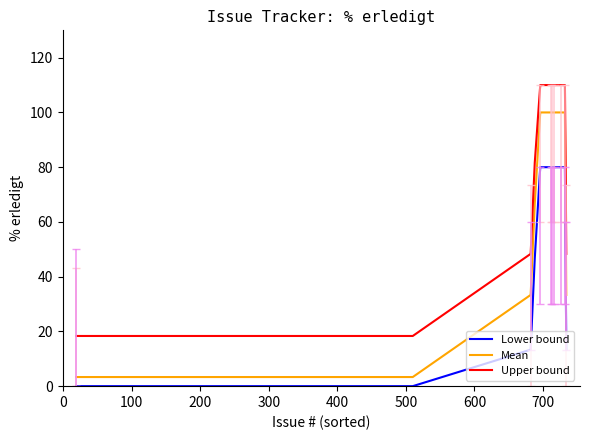

True or false: Upper bound and Lower bound cross at least once.

False